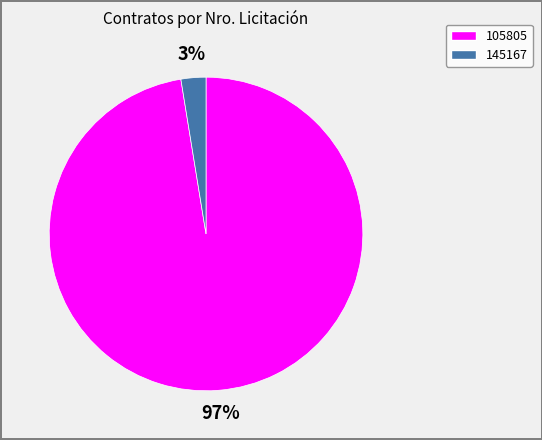

The 105805 slice represents 97% of the pie. True or false?

True